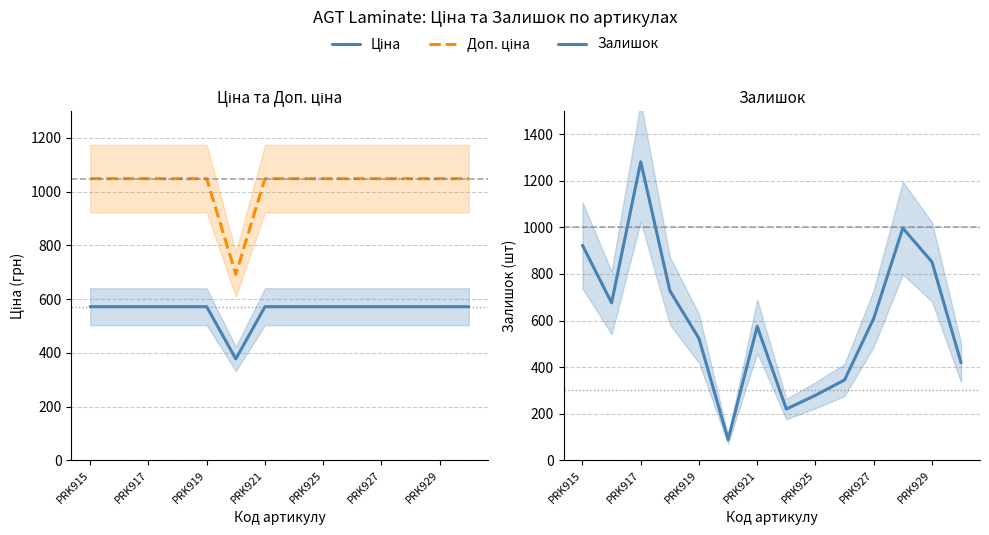

How many values in the Ціна series are below 571?

1